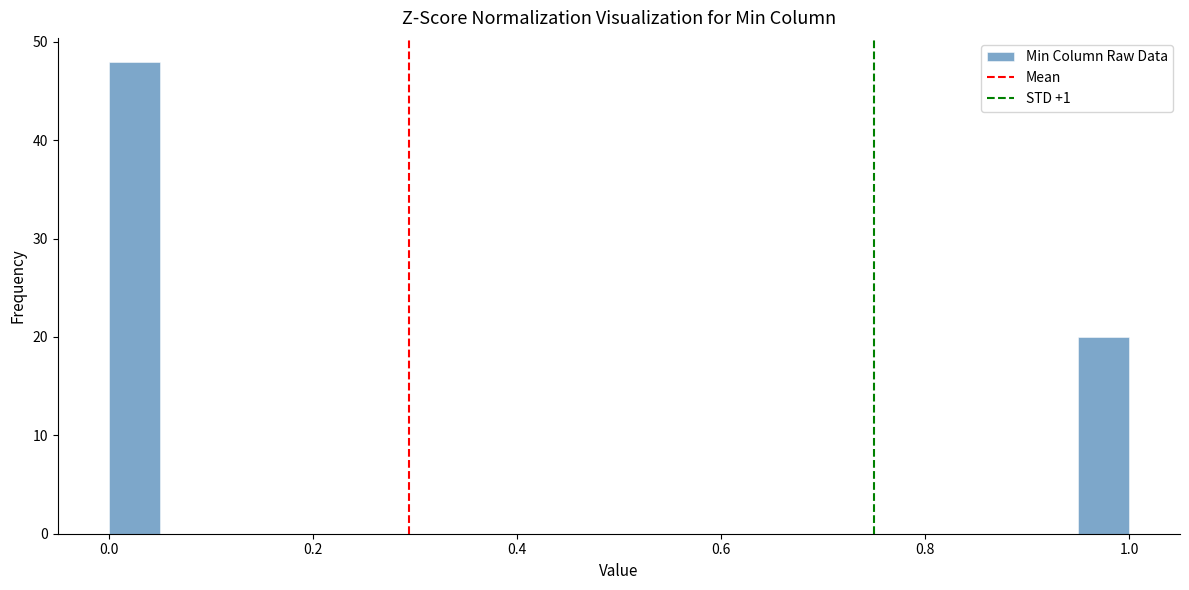

Around what value on the x-axis is the tallest bar? Give the approximate position of its centre, as read against the axis.

0.02